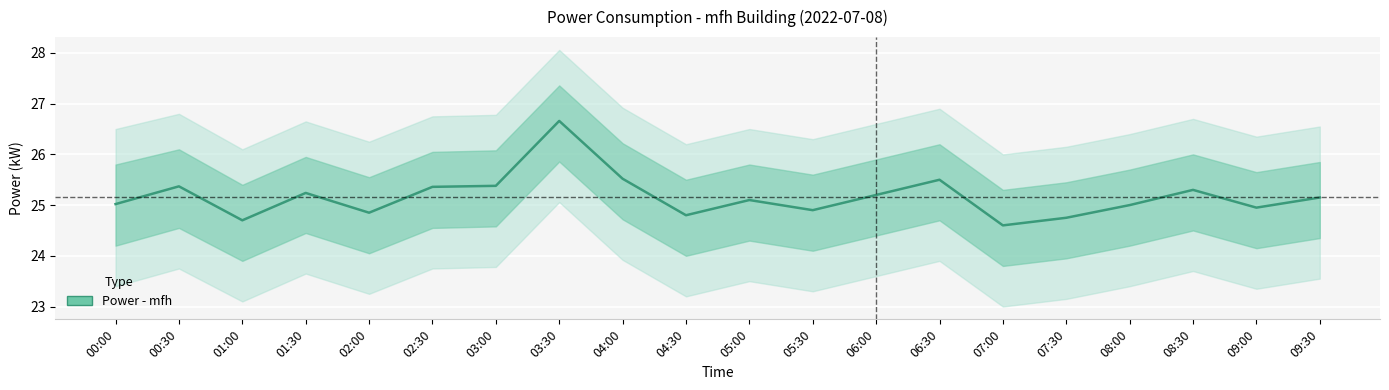

The value at 03:00 is 25.4. True or false?

True